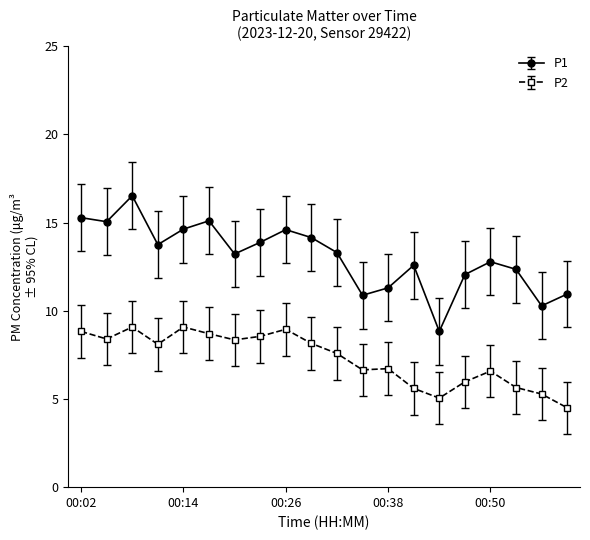

Which series has the widest spread of values?

P1